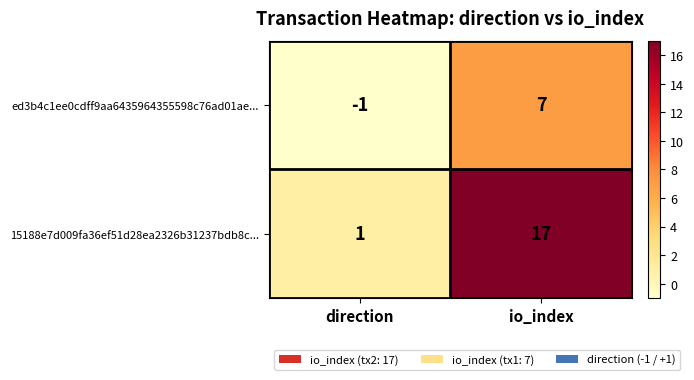

How many values in the 15188e7d009fa36ef51d28ea2326b31237bdb8c... series are below 17?

1